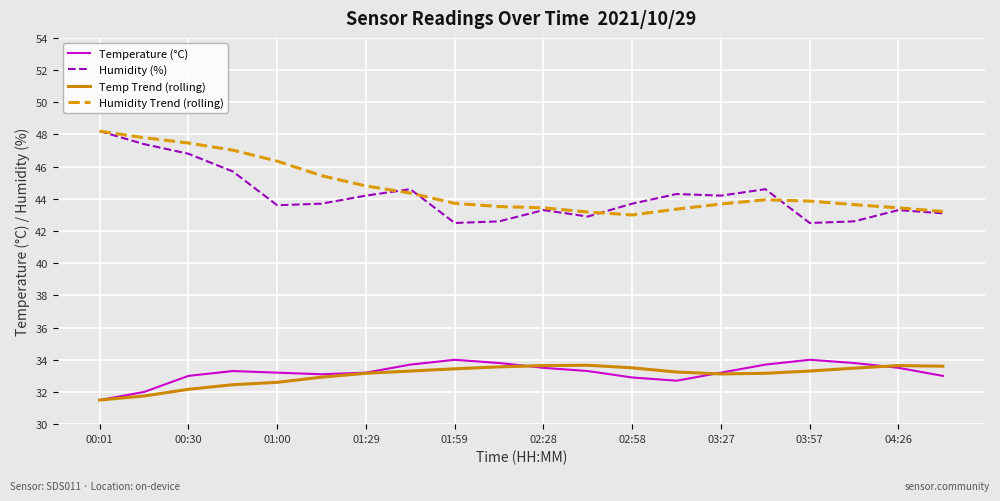

What is the maximum value for Temp Trend (rolling)?

33.7